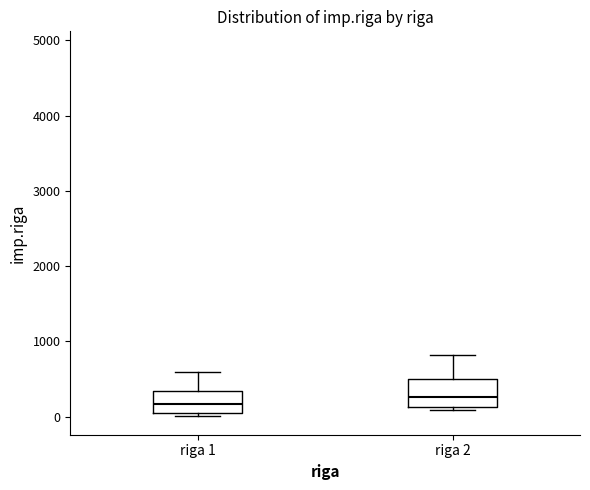

Where is the lower edge of the box for riga 1 on the y-axis? The values are not printed on the chart, so give them approximately, as read against the axis.

0